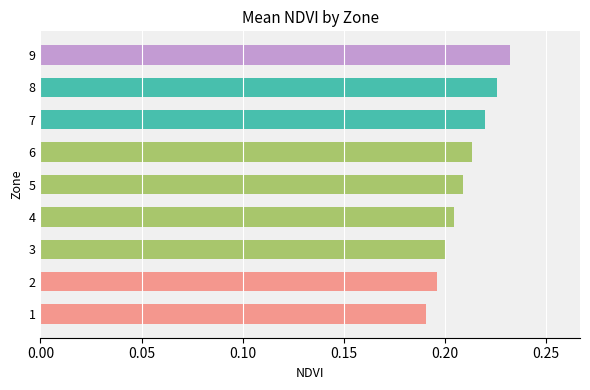

What is the sum of all values?

1.9